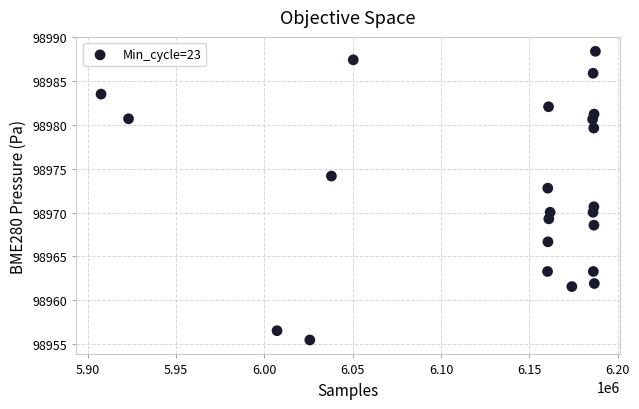

What is the range of Y values (max minus min)?

32.9